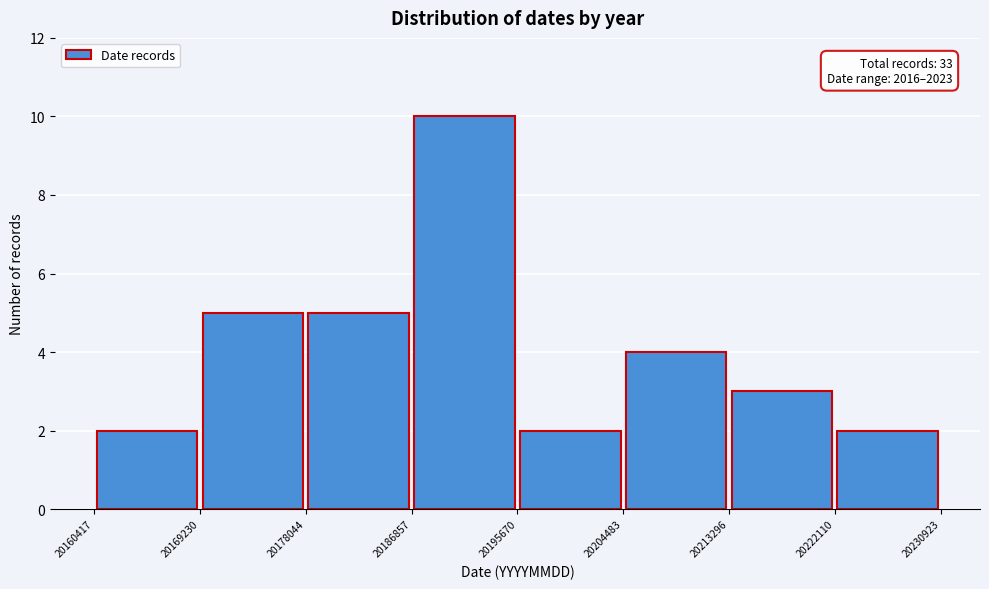

Which range on the x-axis has the tallest bar?

20186857 to 20195670